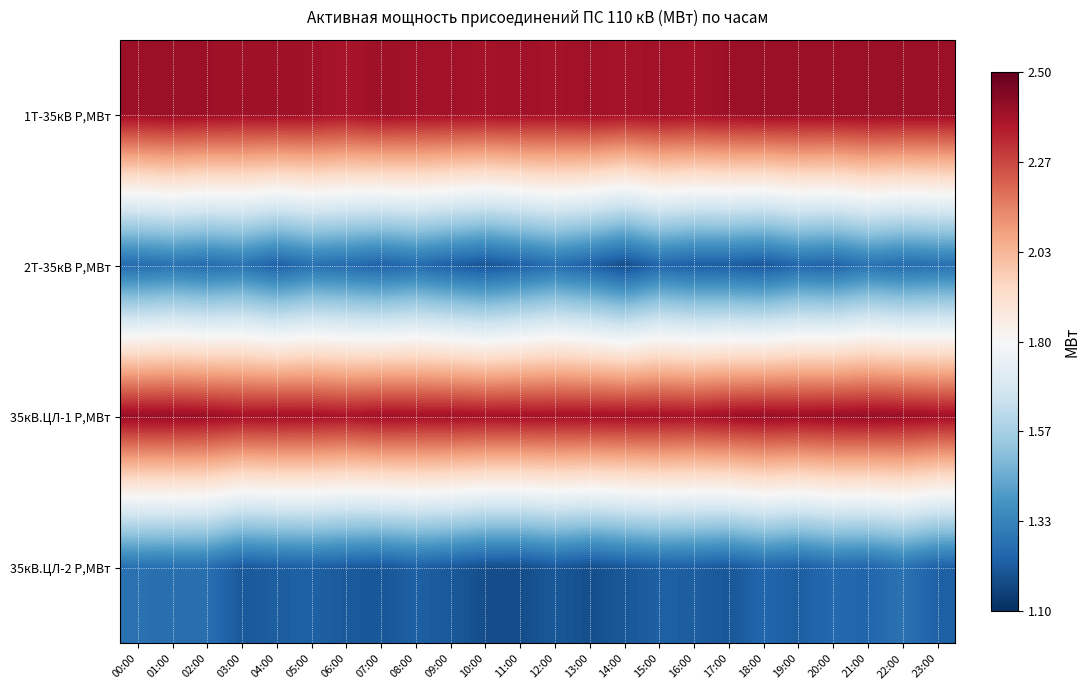

Which category has the lowest value across all series?

14:00